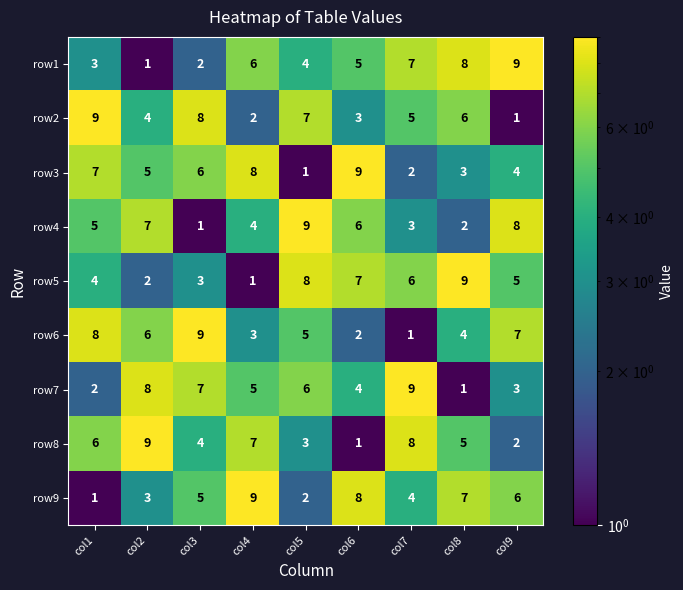

At how many categories does at least one series exceed 4?

9